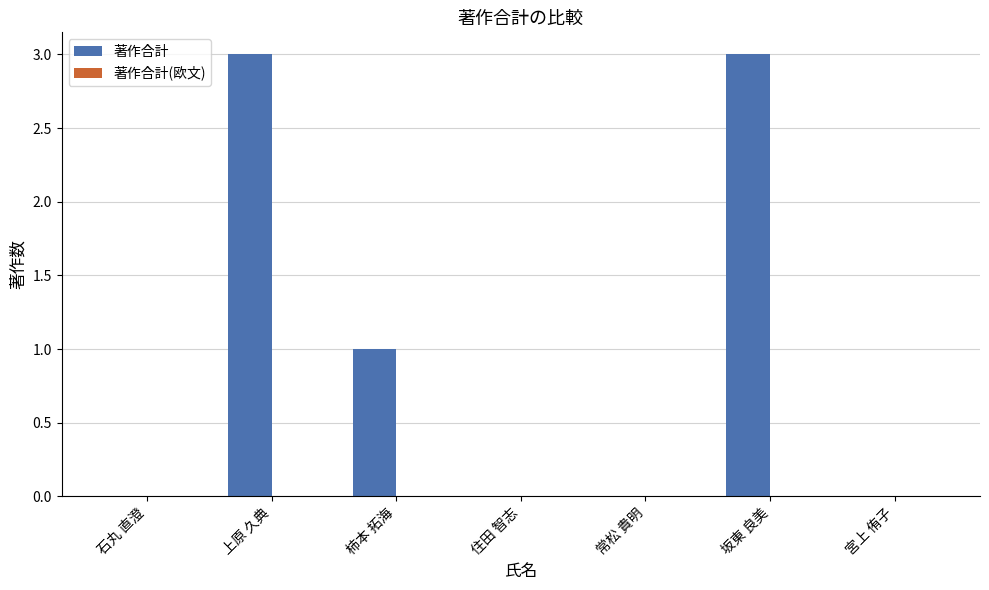

What value does the data have at 坂東 良美?

3